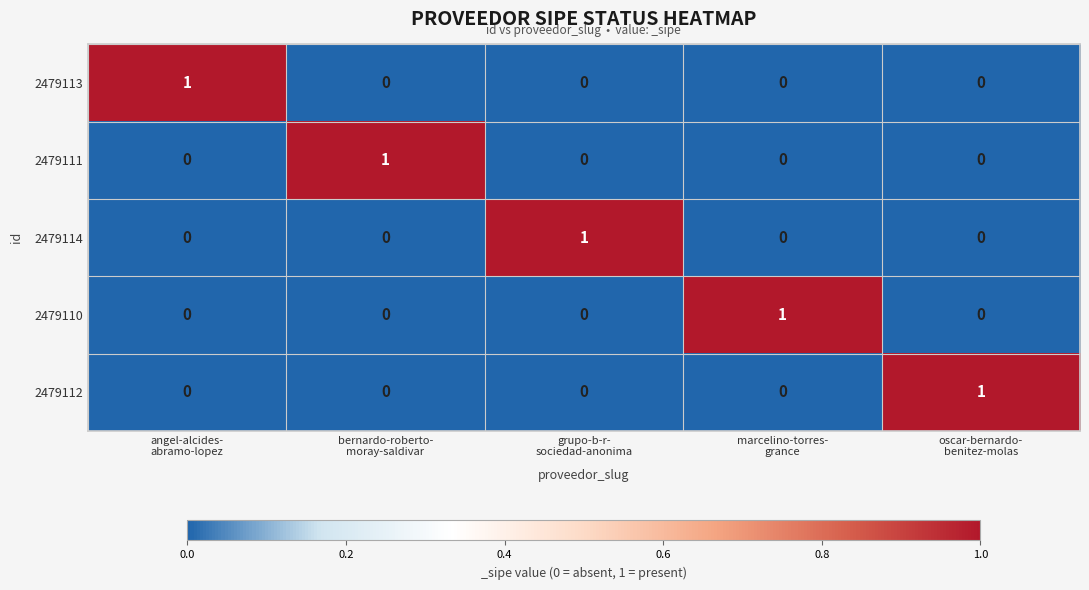

Count the 2479111 values in the range 0 to 1.

5